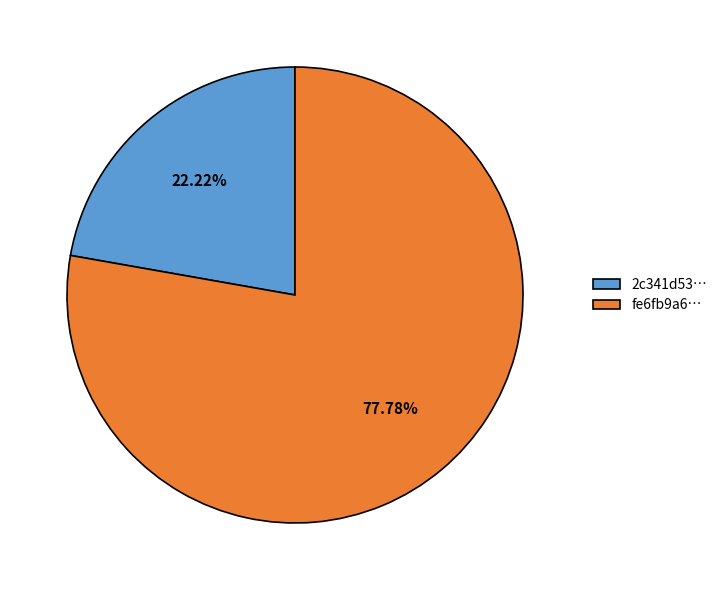

Between fe6fb9a6… and 2c341d53…, which is larger?

fe6fb9a6…